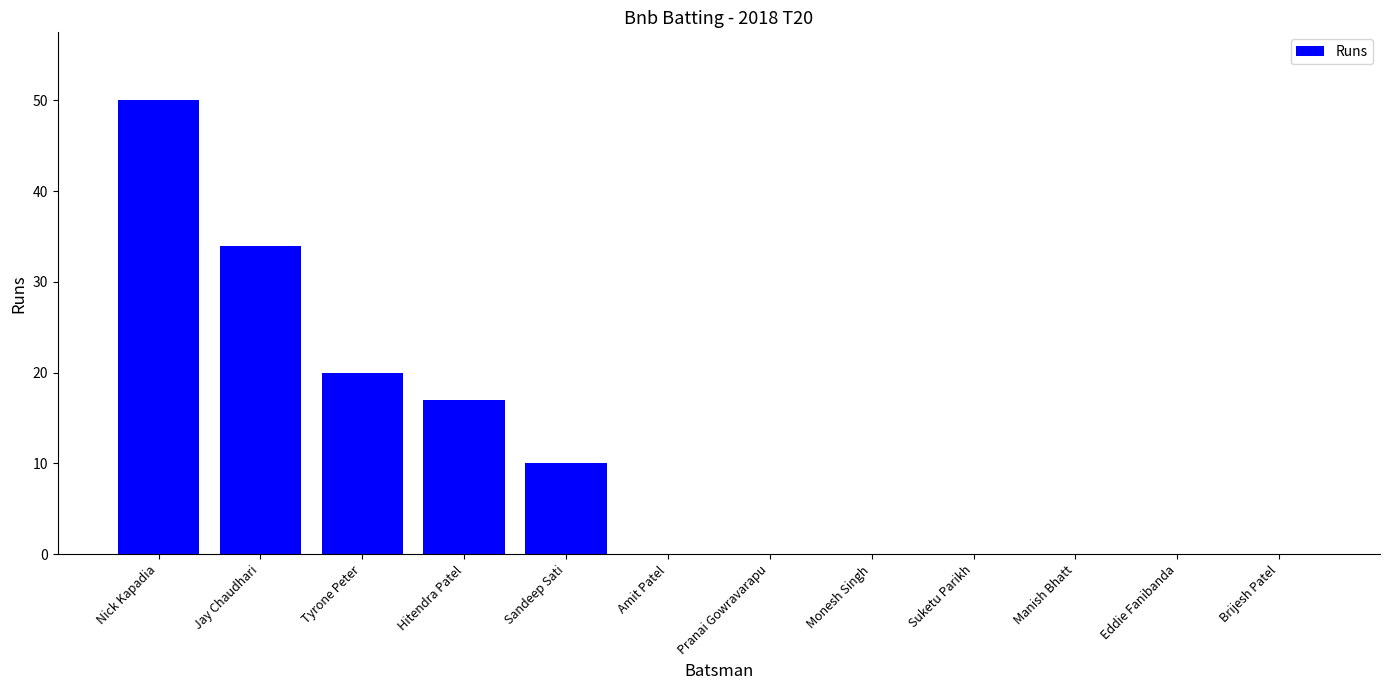

What is the average value?

11